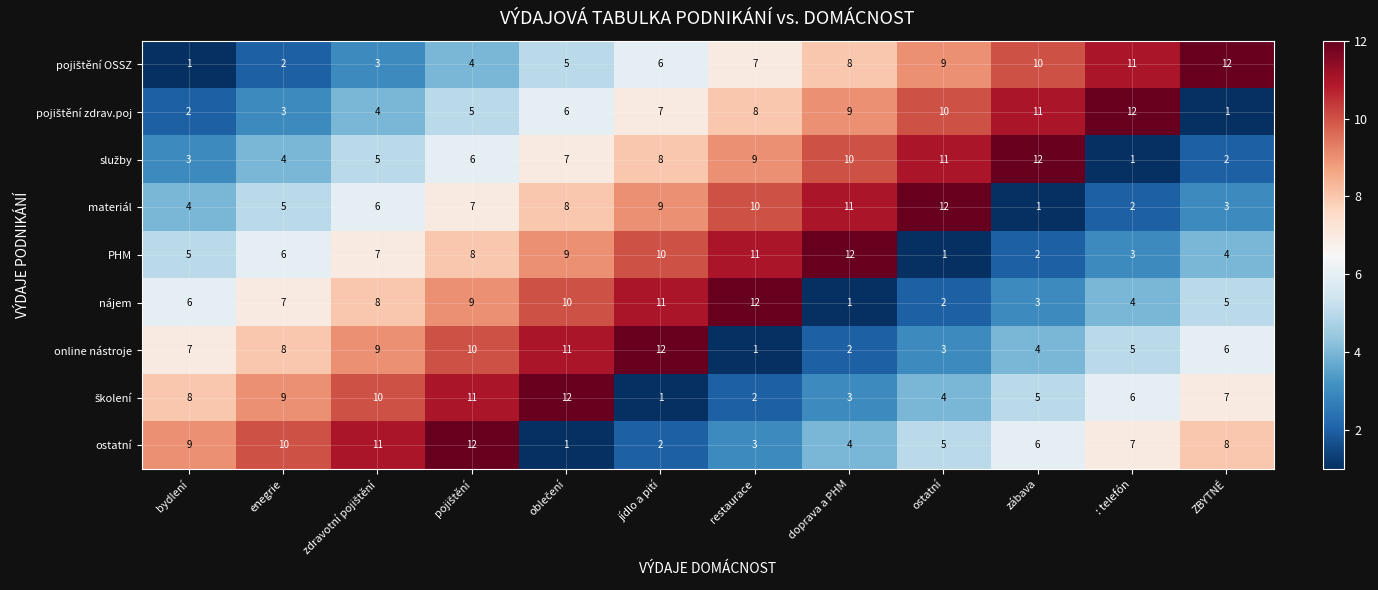

What is the total value across all series at restaurace?

63